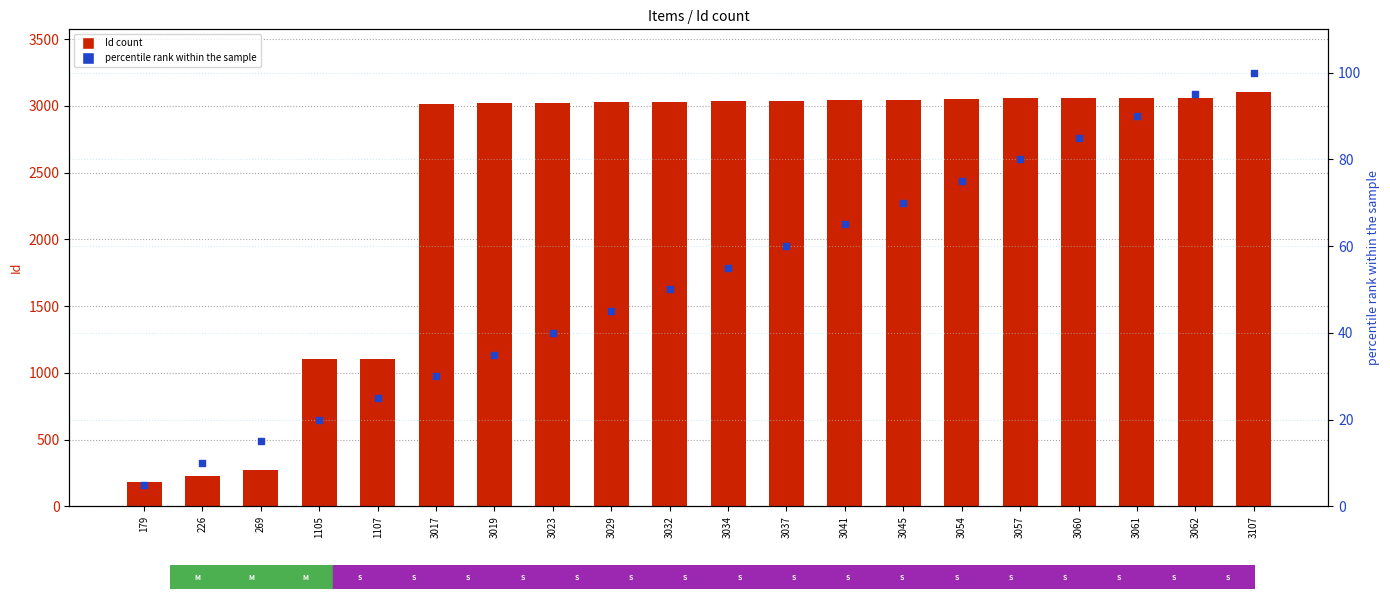

Which series has the largest total across all categories?

Id